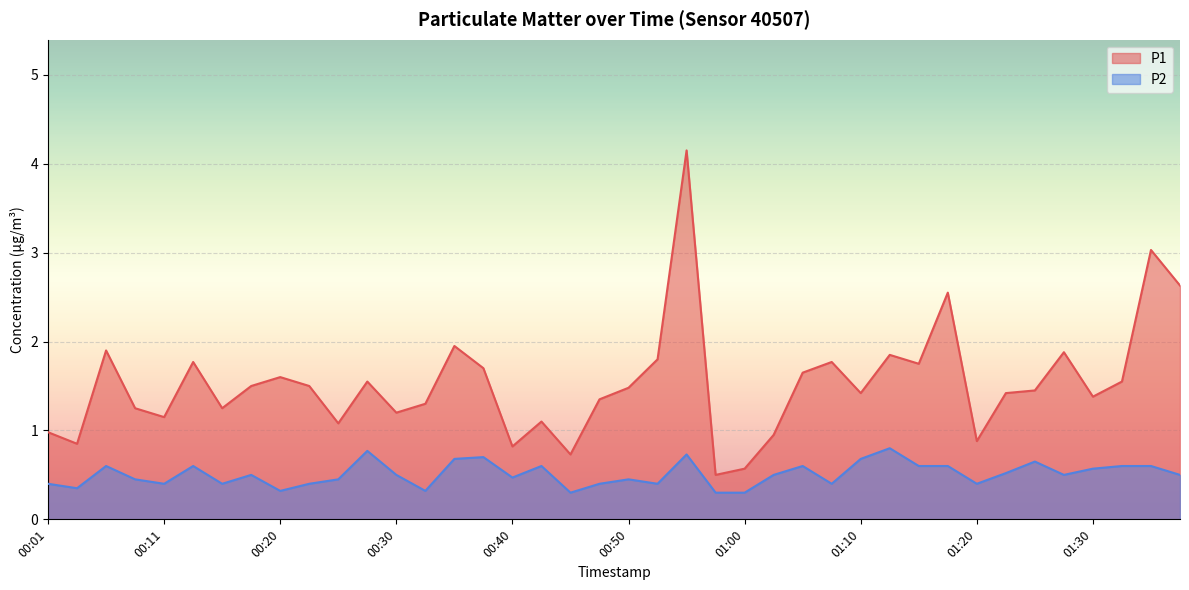

Count the P2 values in the range 0 to 1.

40